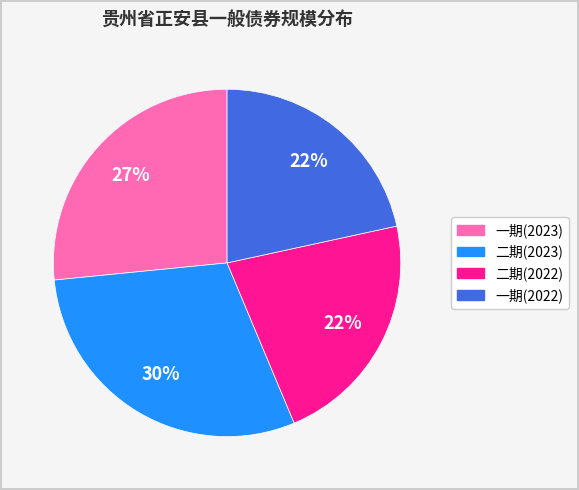

Does any single category account for the majority?

No